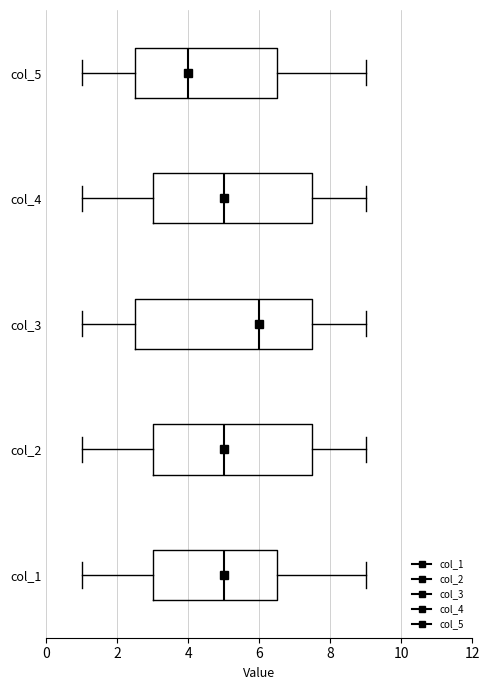

Where does the right whisker of the box for col_5 end on the x-axis? The values are not printed on the chart, so give them approximately, as read against the axis.

9.0